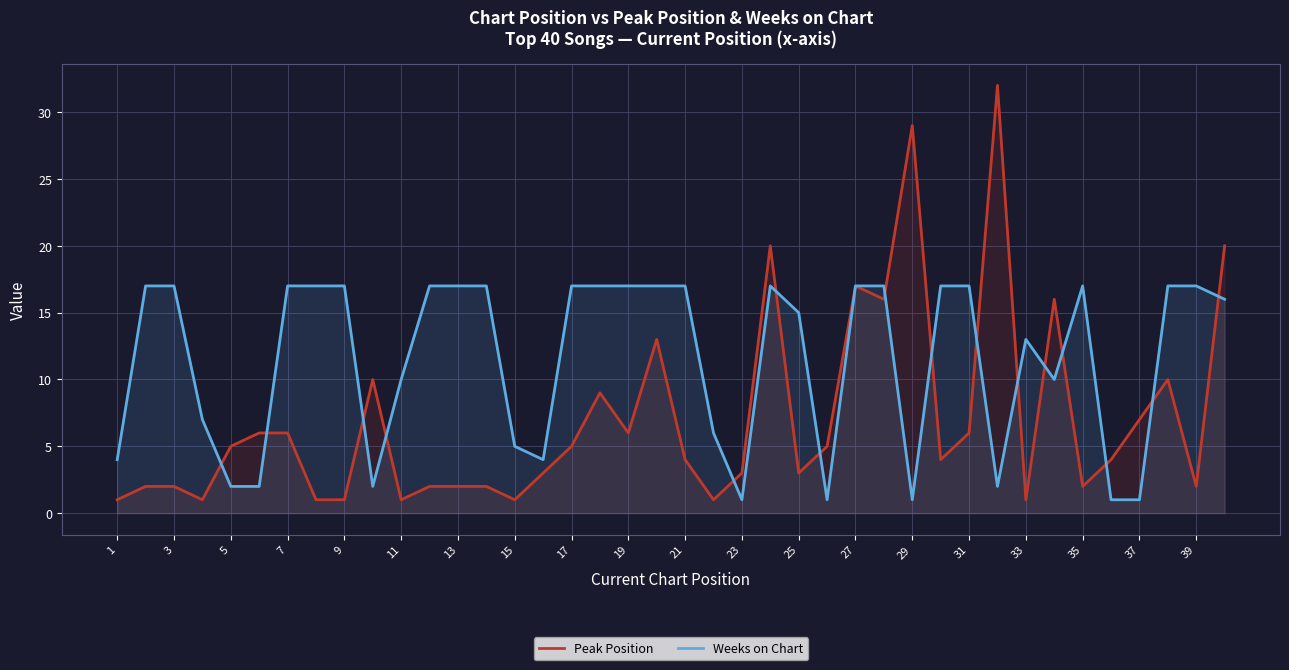

What is the total value across all series at 15?

6